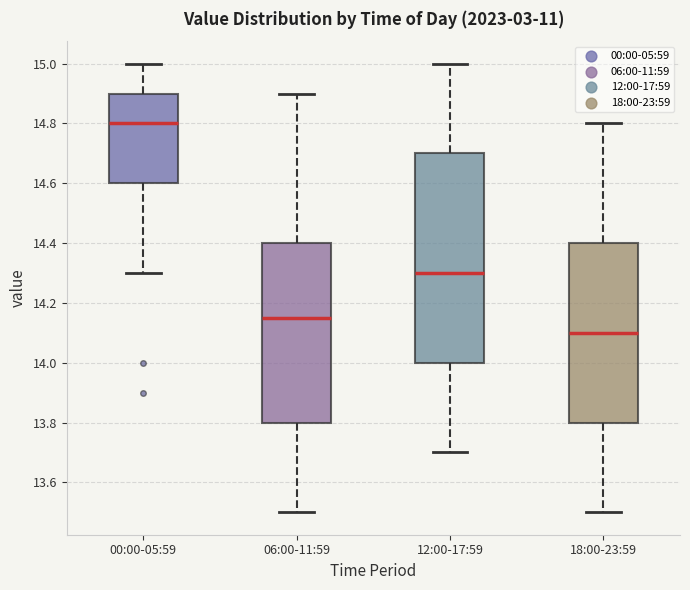

Which box's median line is the lowest?

18:00-23:59